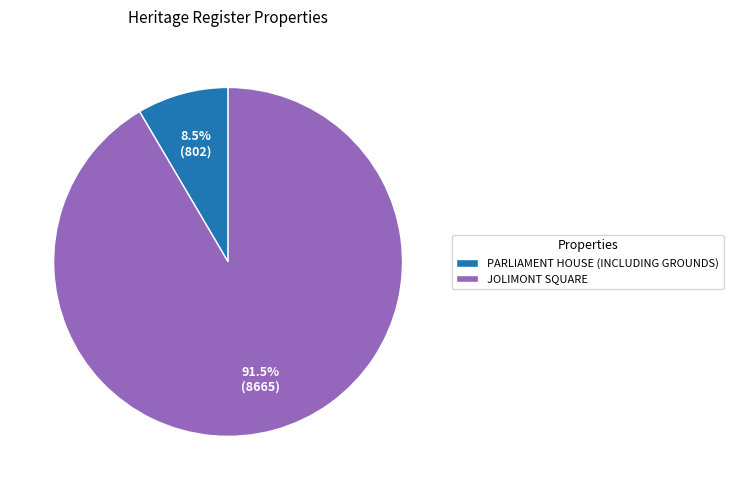

How many slices are in this pie chart?

2